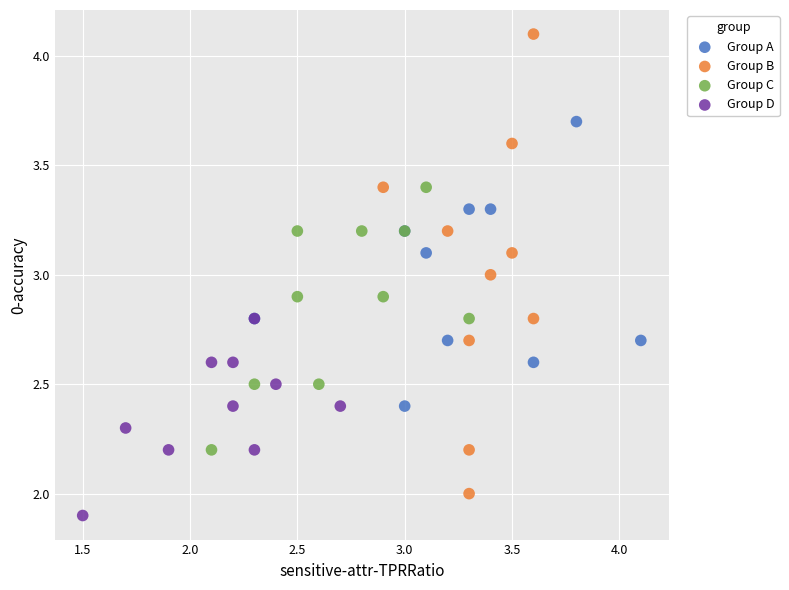

Which series has the widest spread of Y values?

Group B